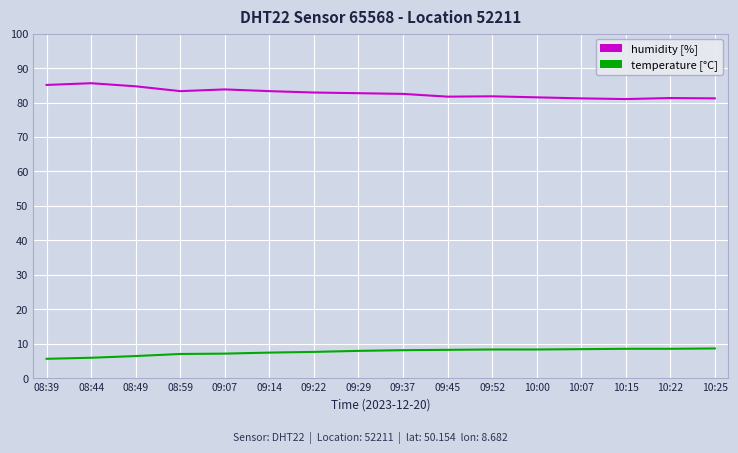

What are all the series names shown in the legend?

humidity [%], temperature [°C]